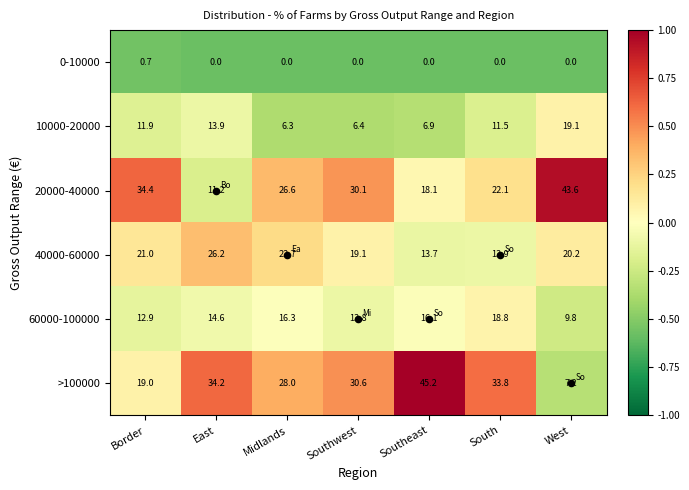

True or false: 40000-60000 has a value of 13.7 at Southeast.

True